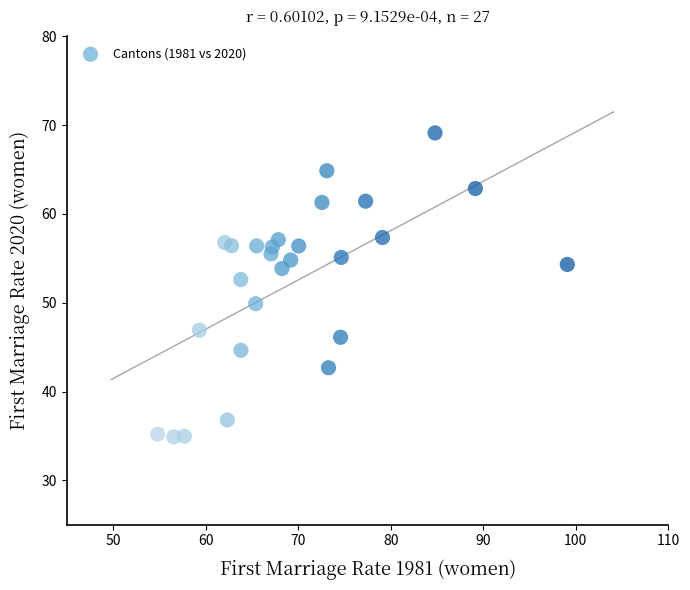

What is the range of X values (max minus min)?

44.3